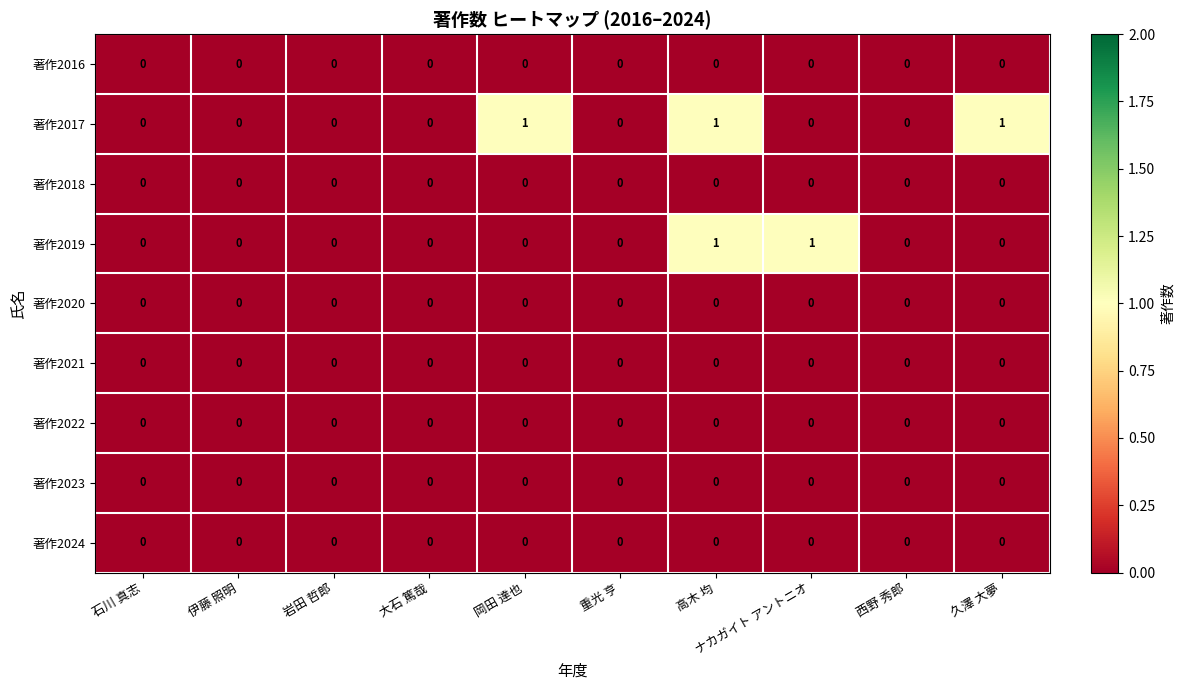

Which series has the largest total across all categories?

著作2017